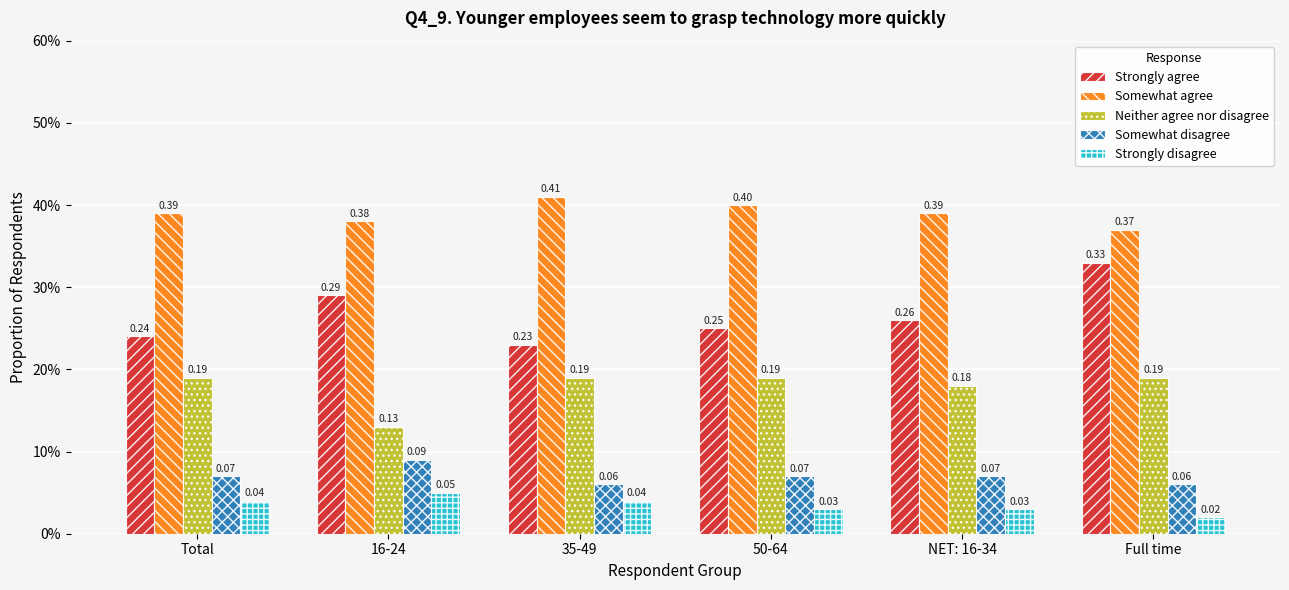

What is the label of the 5th bar from the right?

16-24